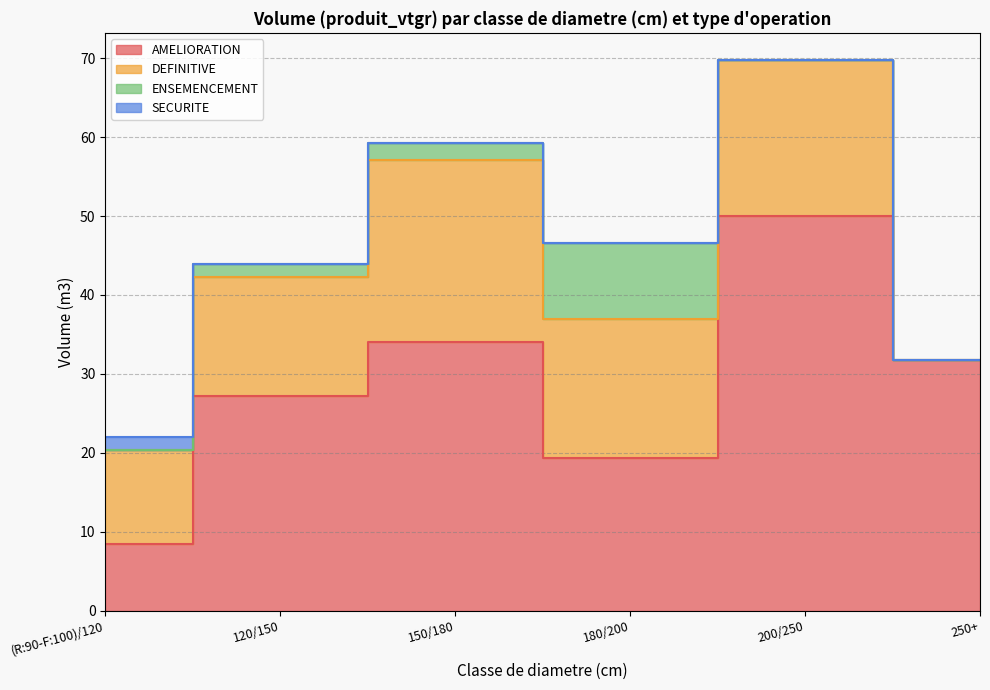

Rank the series at 200/250 from lowest to highest value.

ENSEMENCEMENT, SECURITE, DEFINITIVE, AMELIORATION